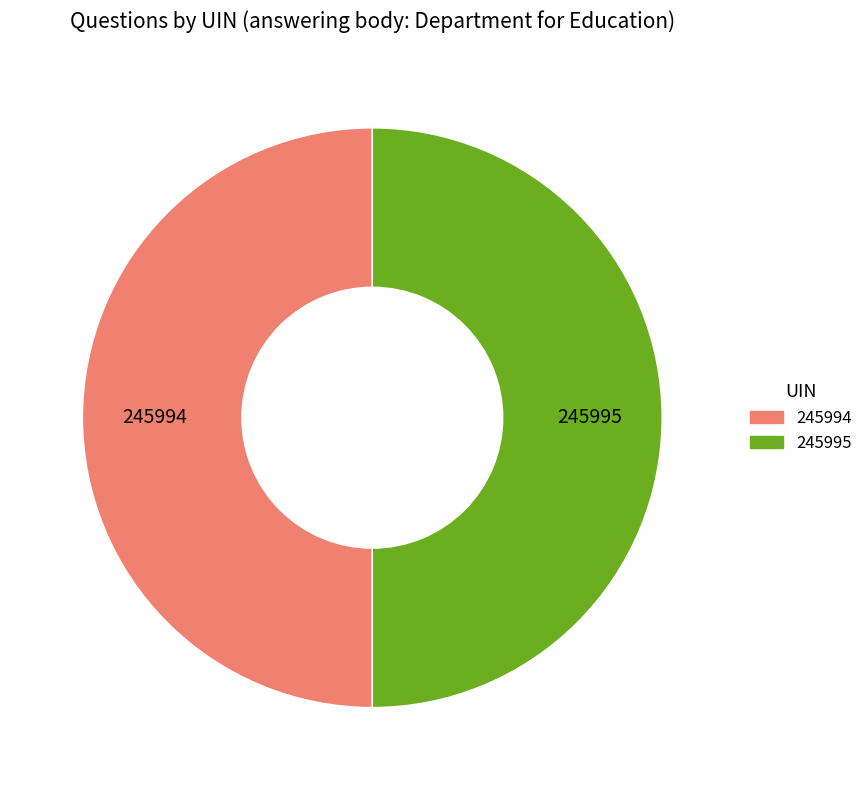

The 245995 slice represents 39% of the pie. True or false?

False